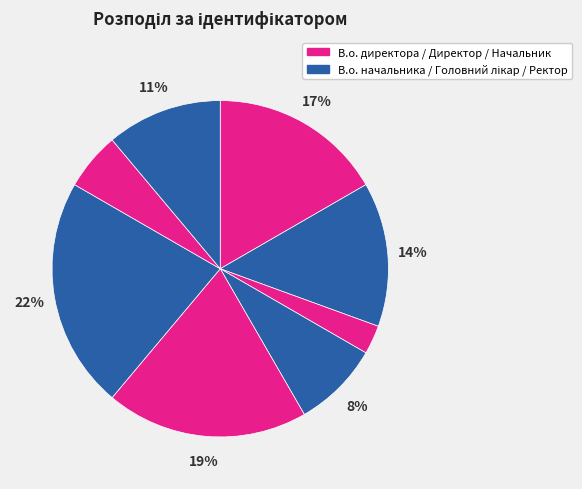

How many segments does this pie chart have?

8